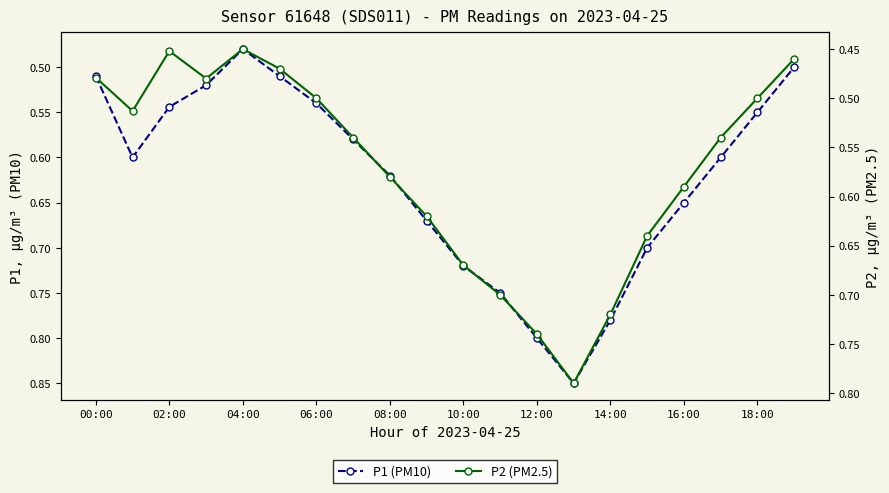

Which series has the largest total across all categories?

P1 (PM10)